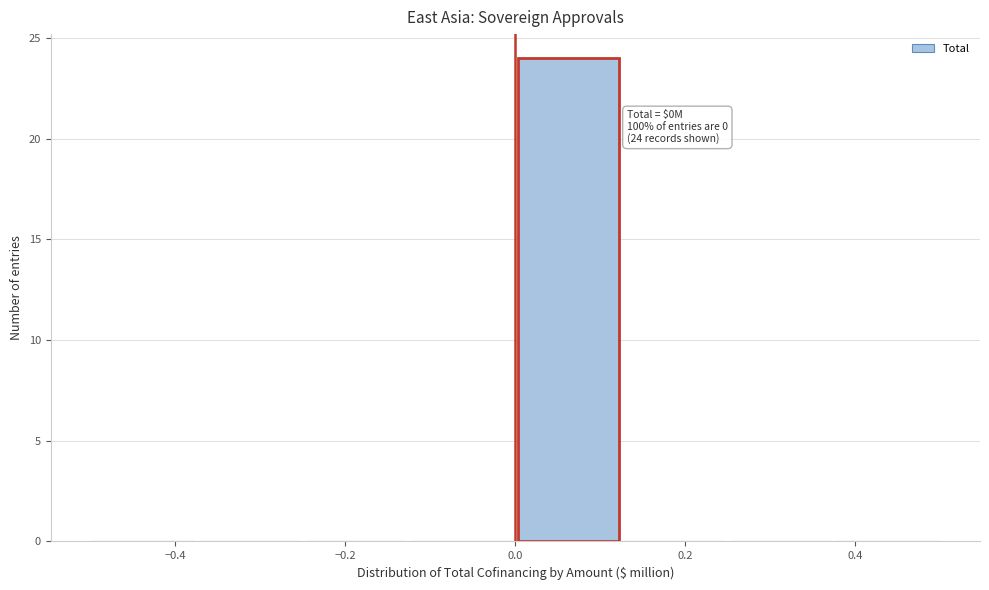

Over which range of the x-axis is the bar tallest?

0.000 to 0.125